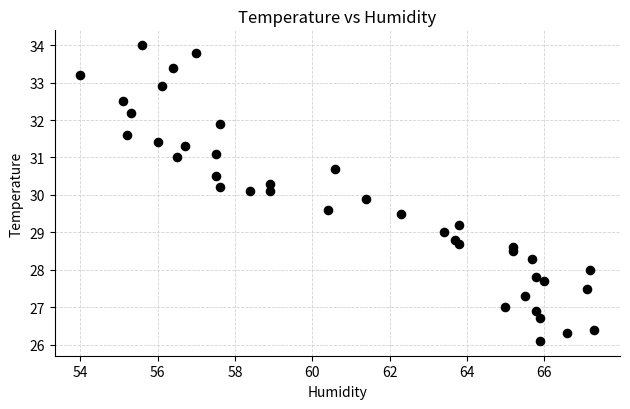

What is the range of Y values (max minus min)?

7.9